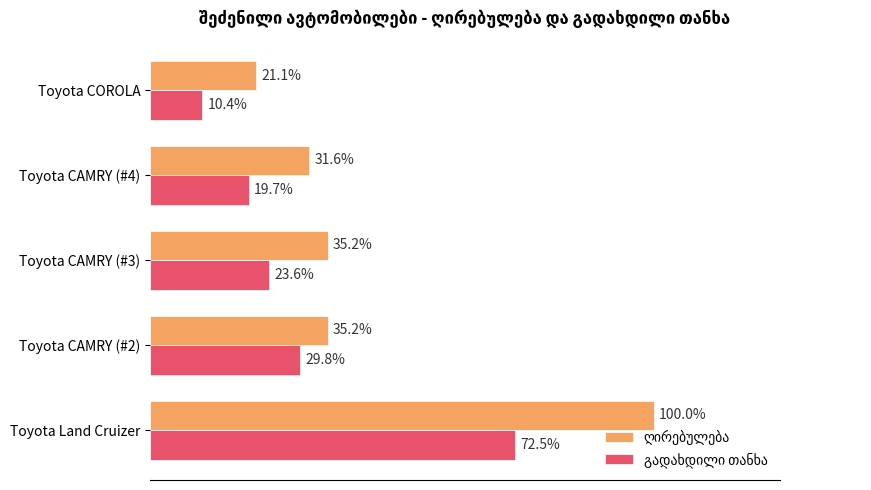

What is the value of the გადახდილი თანხა bar at the 4th from the left?

34622